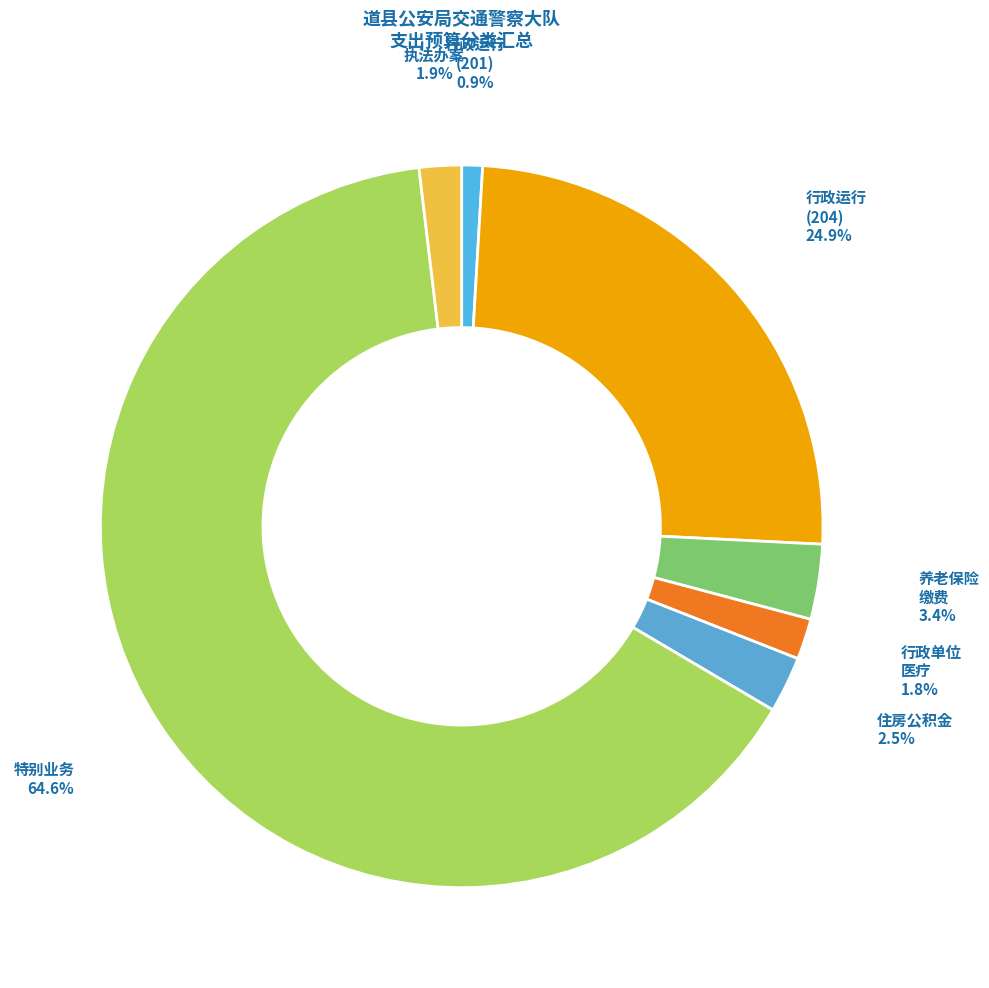

To the nearest percent, what is the average slice percentage?

14%